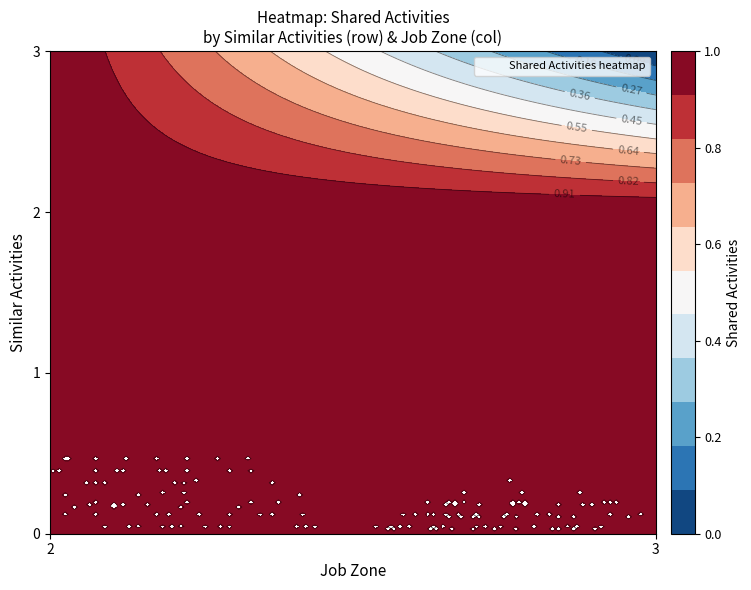

At how many categories does at least one series exceed 0?

2